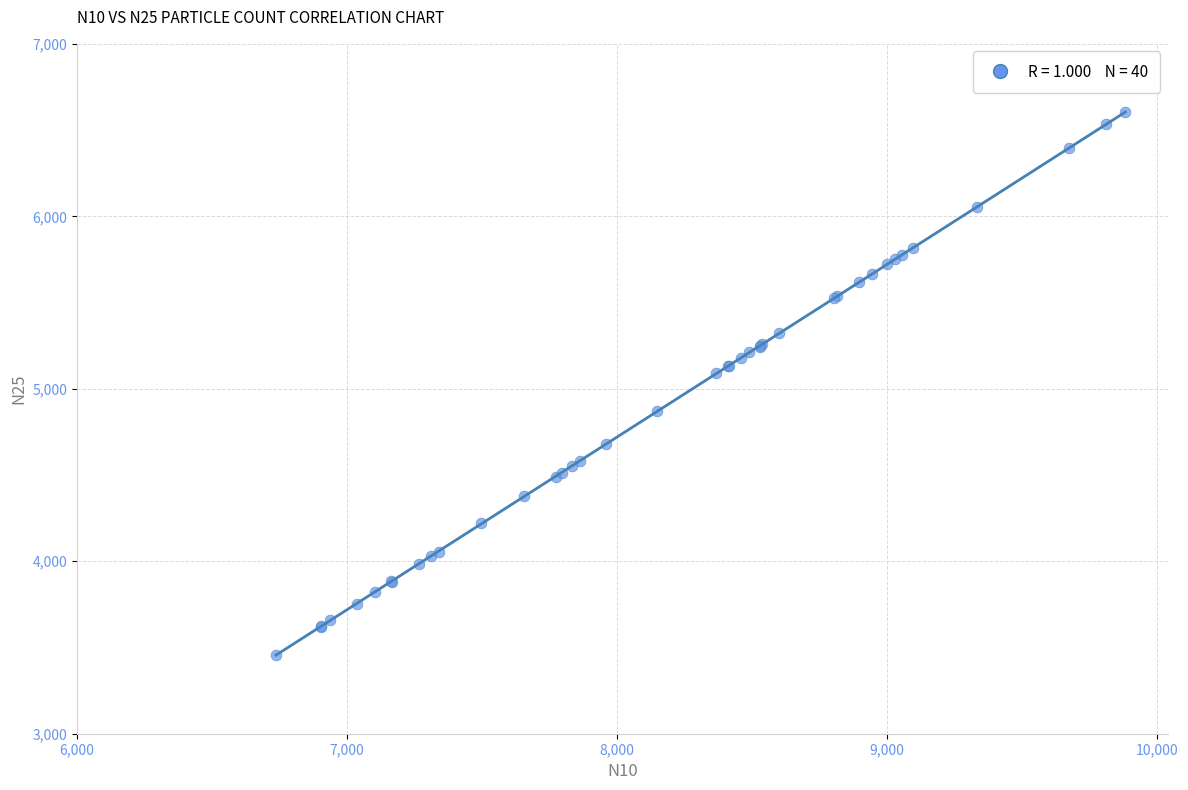

What Y value in the scatter plot is closest to 5030?

5090.2